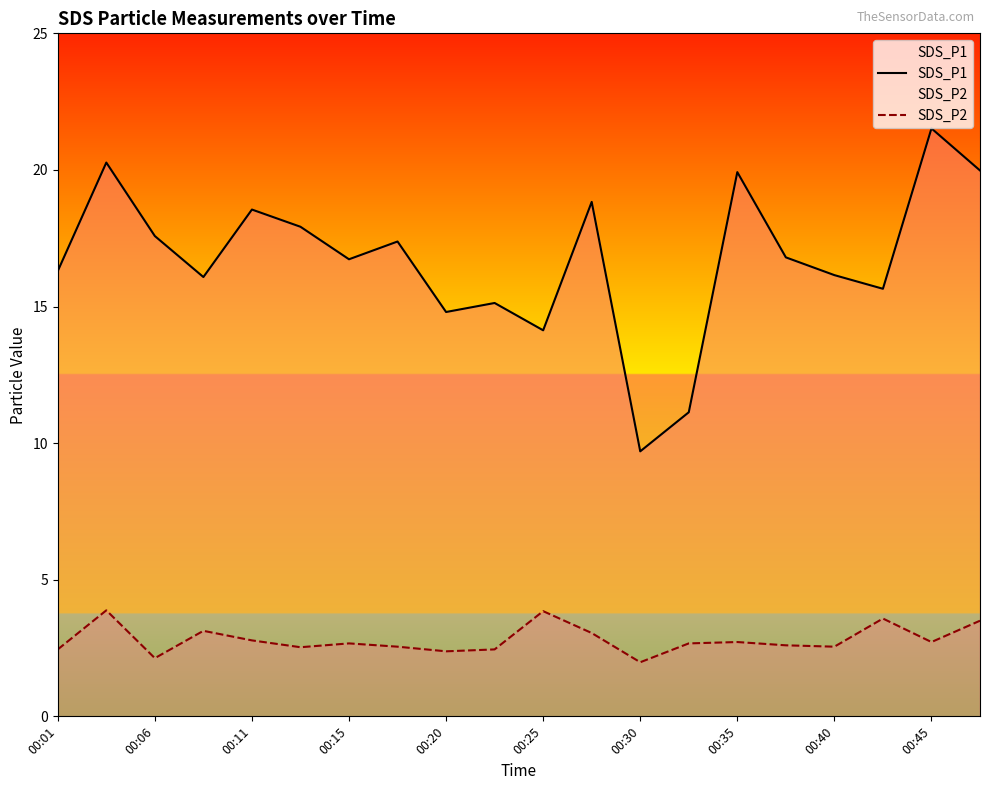

Which series has the largest range (max minus min)?

SDS_P1